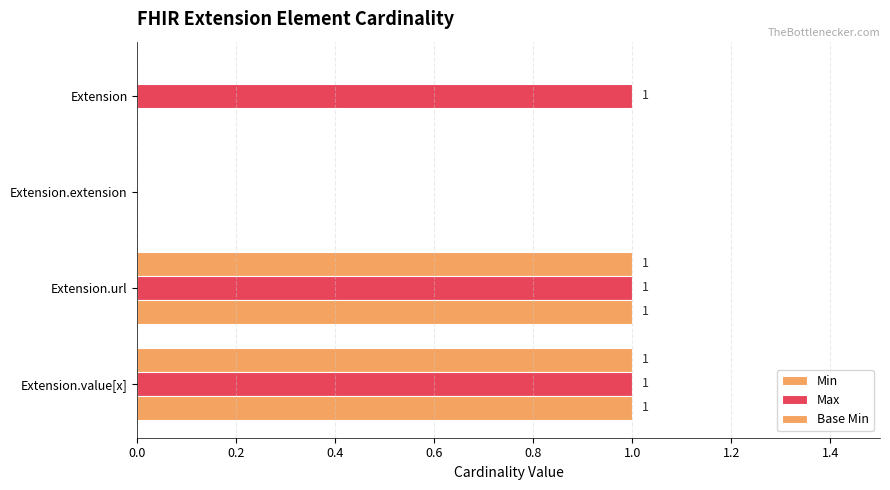

How many categories are shown in the chart?

4